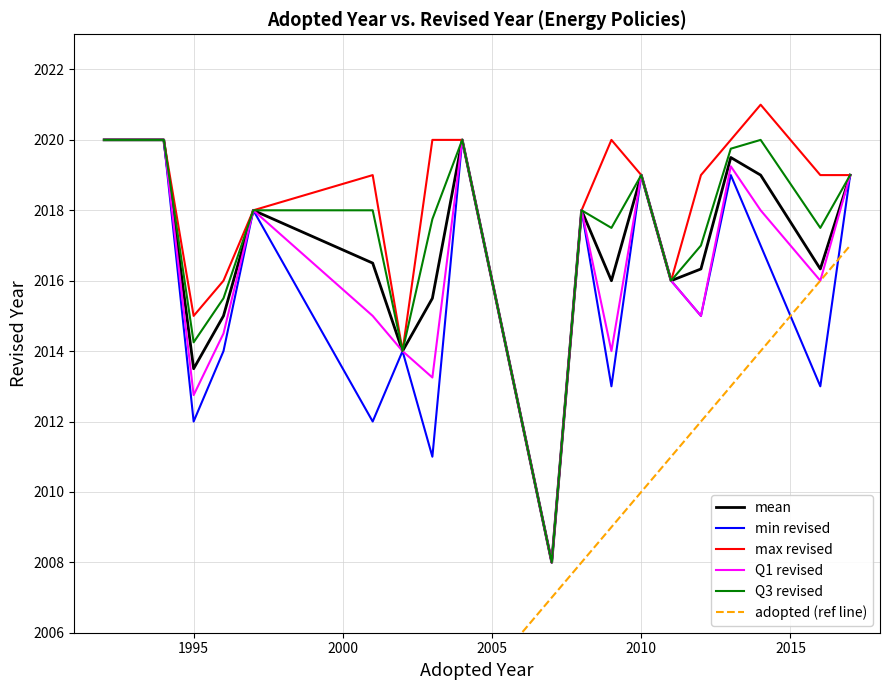

What are all the series names shown in the legend?

mean, min revised, max revised, Q1 revised, Q3 revised, adopted (ref line)